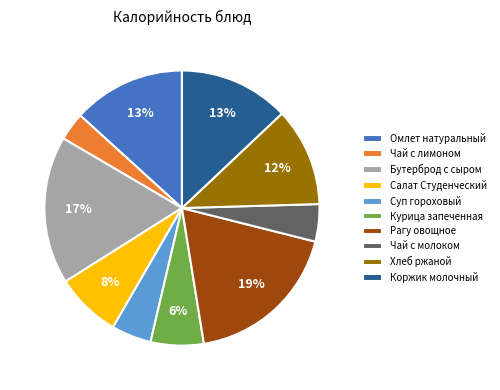

Count the number of slices in the pie.

10